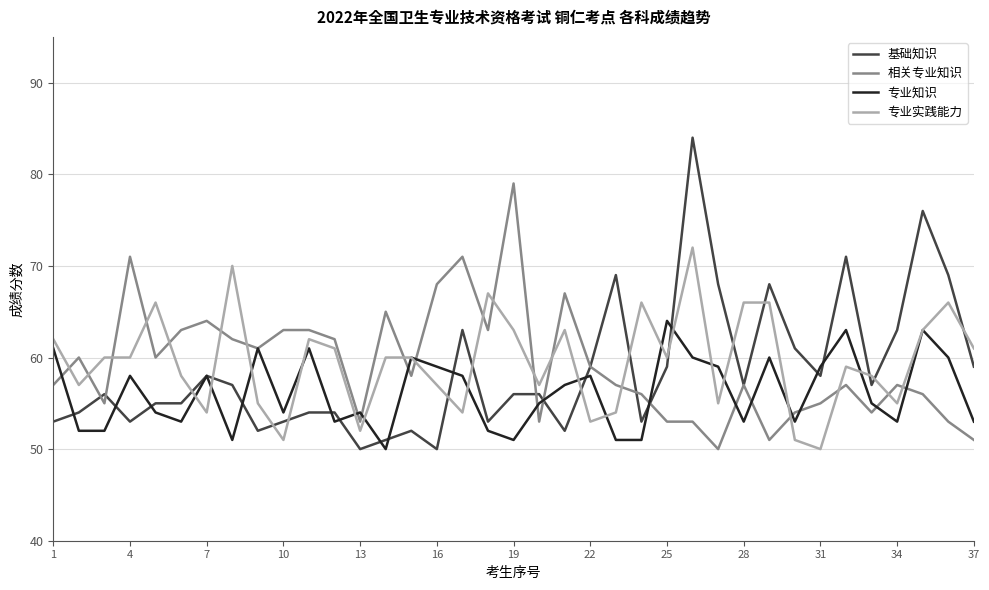

Rank the series by their maximum value, from lowest to highest.

专业知识, 专业实践能力, 相关专业知识, 基础知识